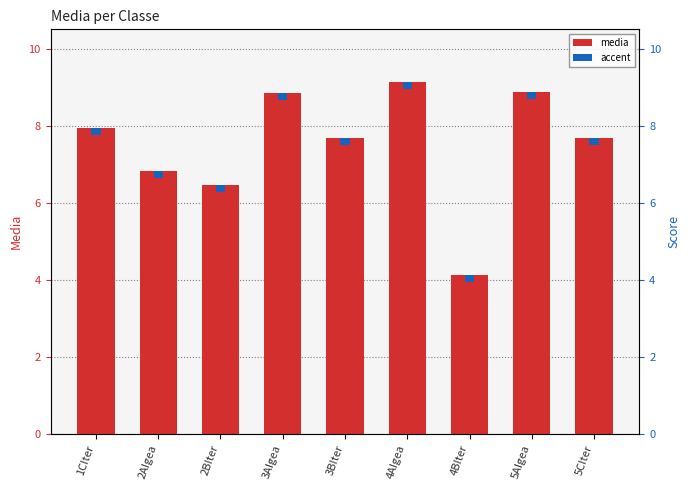

List the labels in order of value, smallest first.

4BIter, 2BIter, 2AIgea, 3BIter, 5CIter, 1CIter, 3AIgea, 5AIgea, 4AIgea